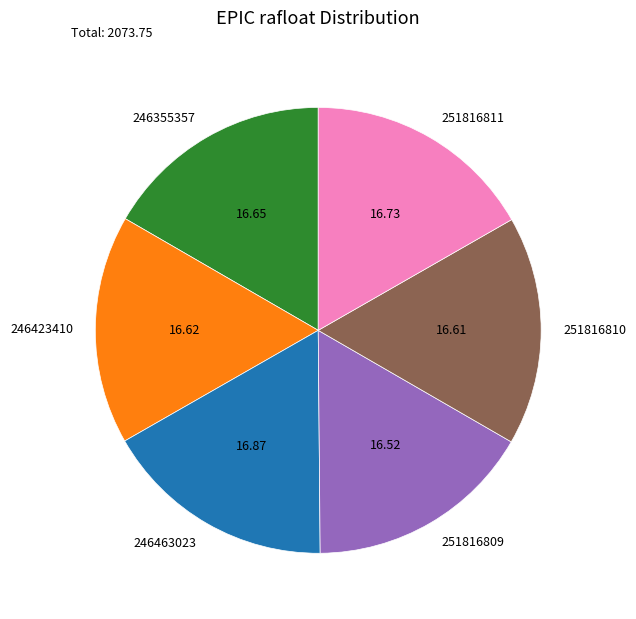

The 251816810 slice represents 4% of the pie. True or false?

False